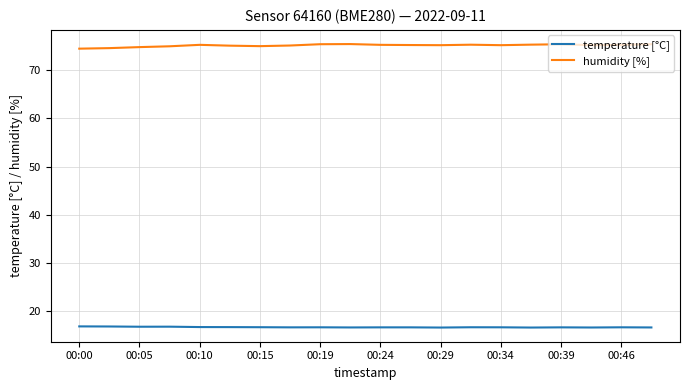

List the series in order of their overall mean, highest first.

humidity [%], temperature [°C]